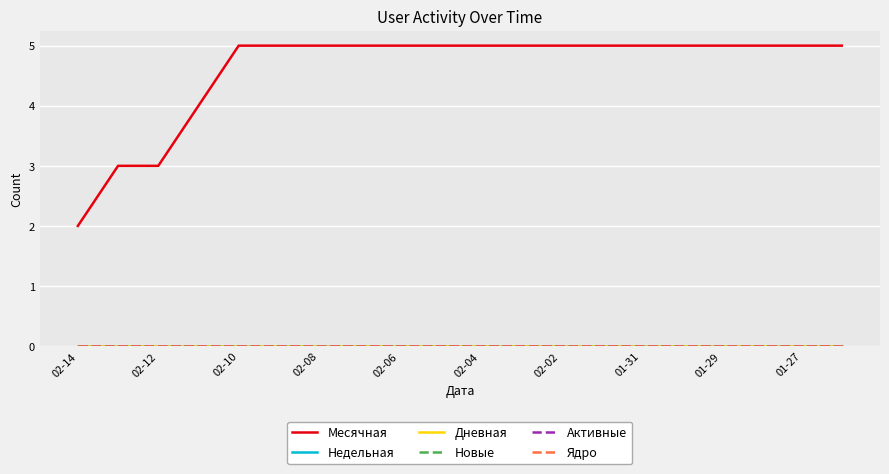

Does the chart have visible grid lines?

Yes